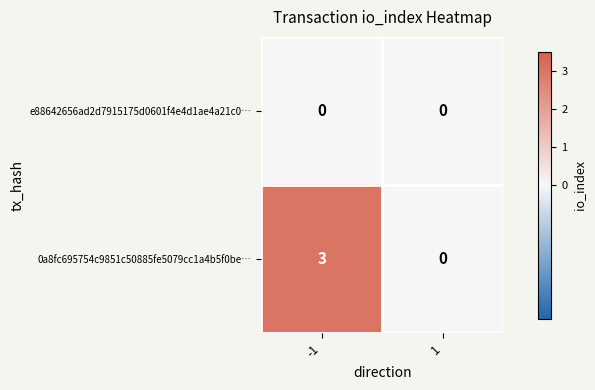

What is the sum of the 0a8fc695754c9851c50885fe5079cc1a4b5f0be… values at 1 and -1?

3